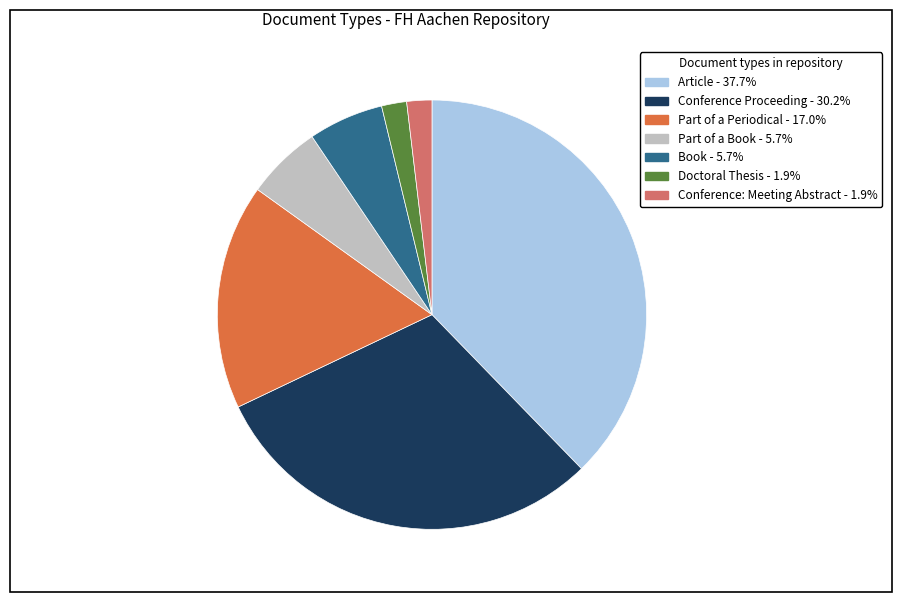

Do Doctoral Thesis and Part of a Book together represent more than half of the pie?

No